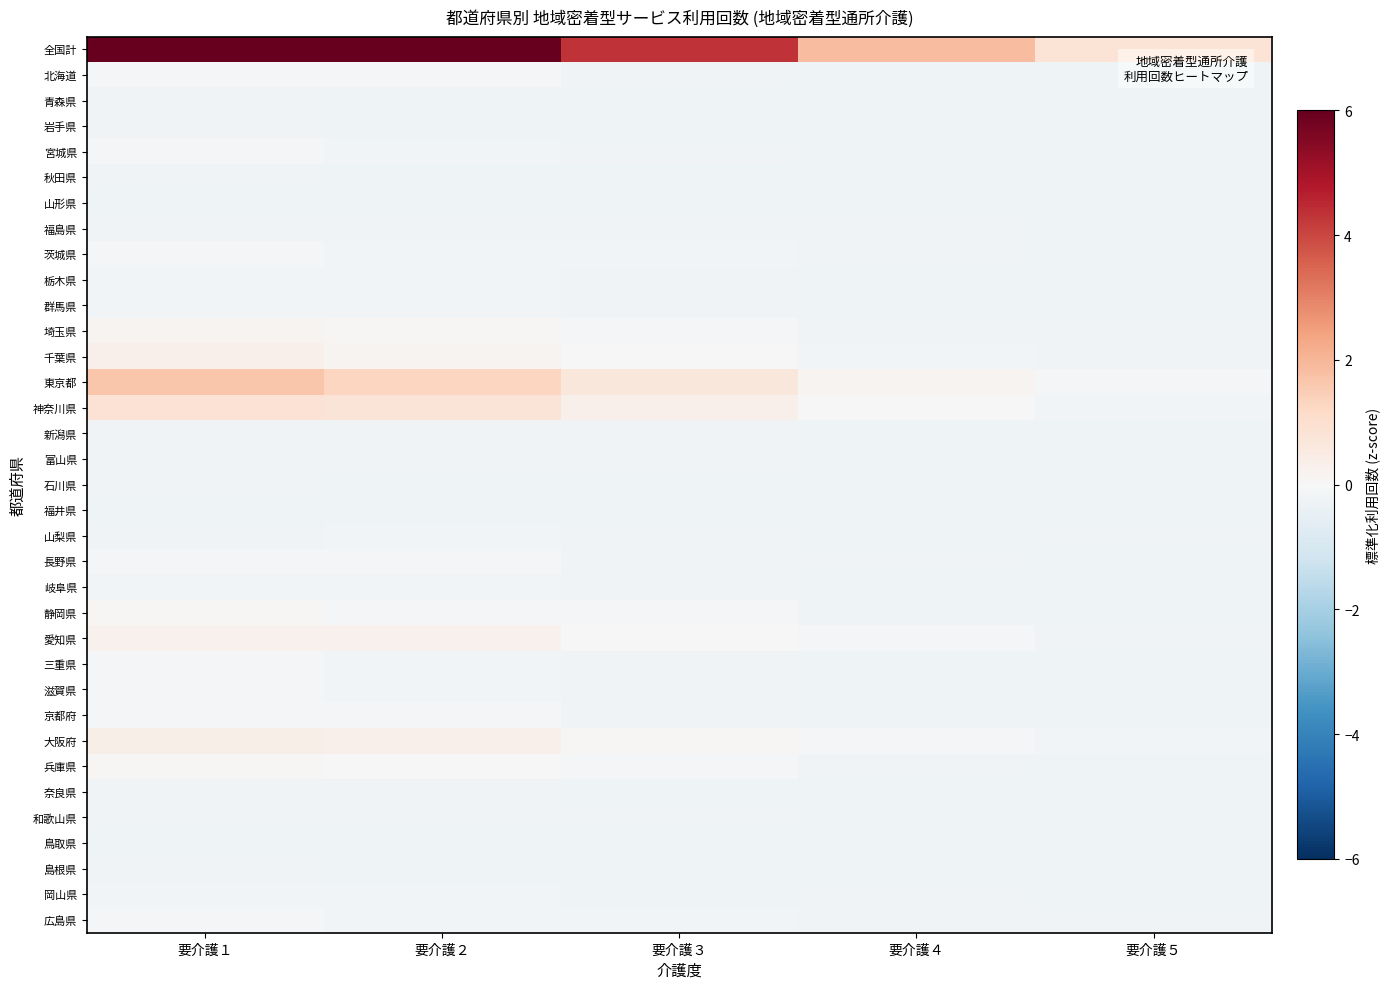

How many categories are shown in the chart?

5